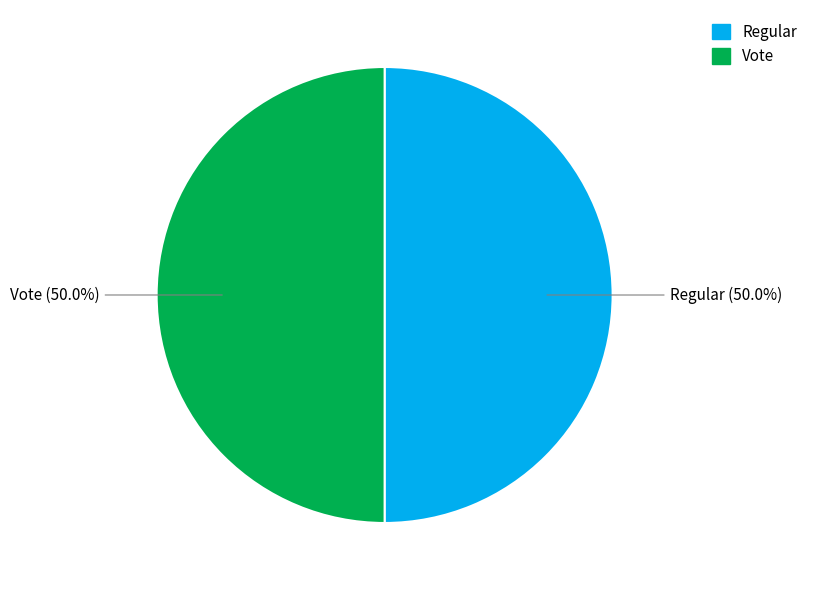

What portion of the pie excludes Regular?

50.0%